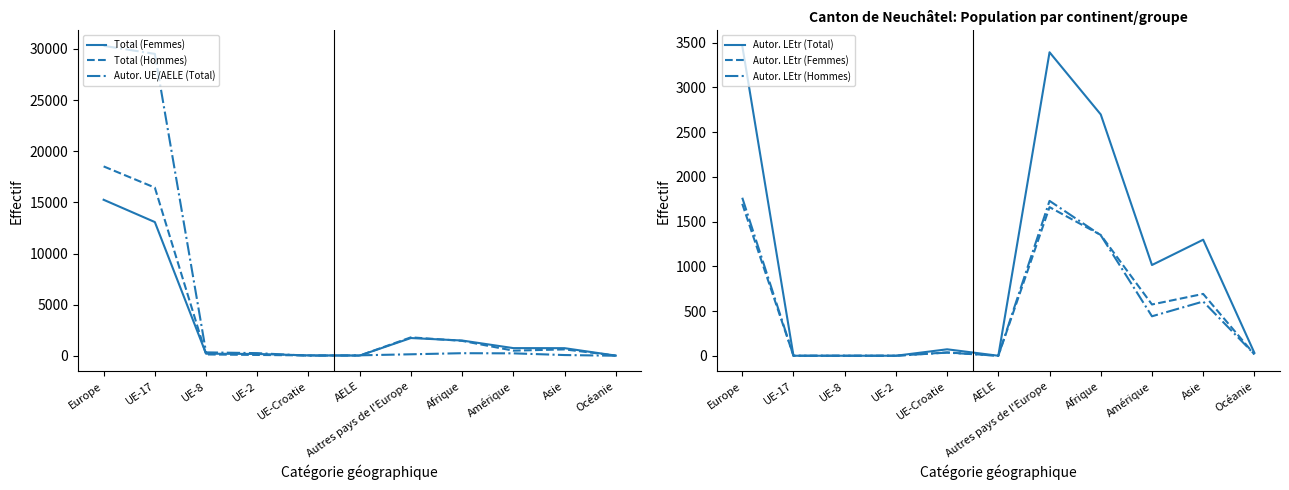

Is the value of Autor. LEtr (Femmes) at Afrique greater than the value of Total (Femmes) at Afrique?

No